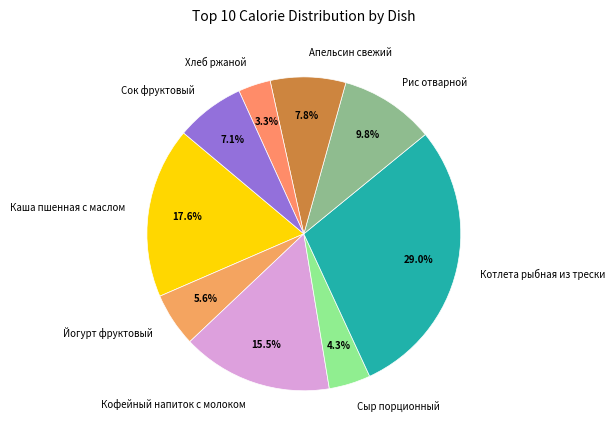

Combined, what portion of the pie is Сыр порционный and Каша пшенная с маслом?

21.9%